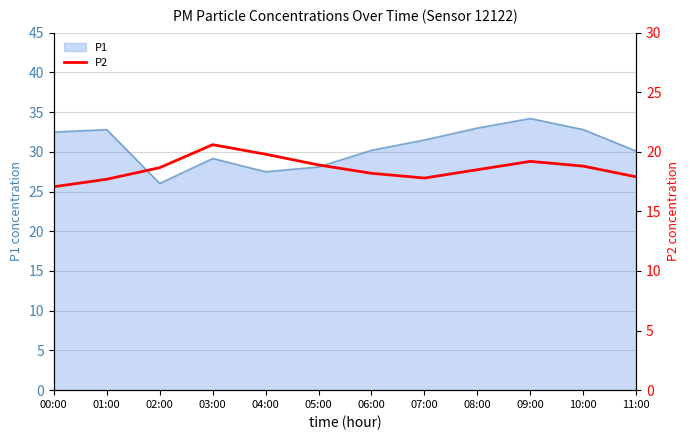

Where does the P1 series first go above 31?

00:00